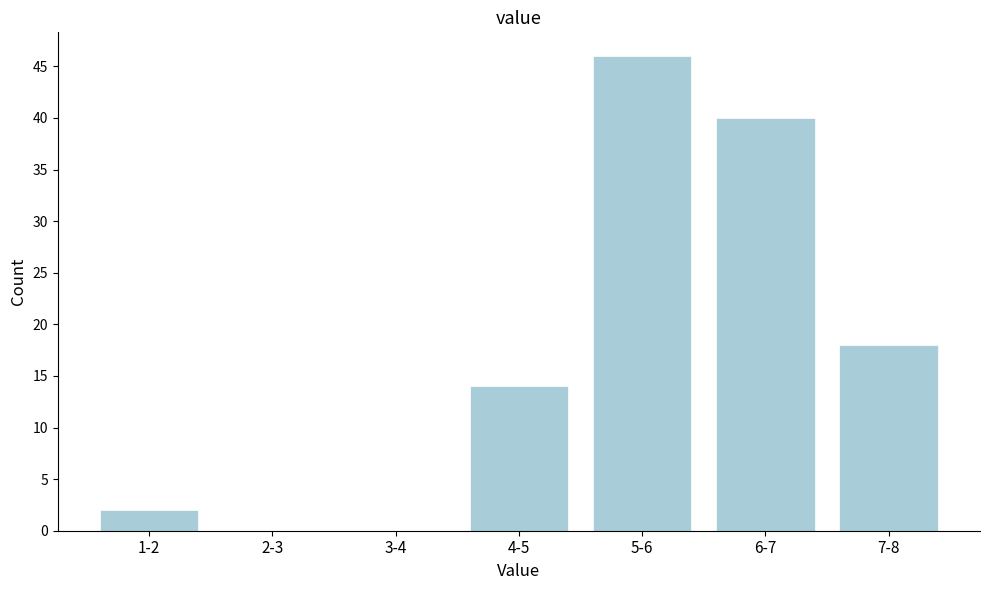

Reading left to right, extract all data points from this chart.

1-2=2	2-3=0	3-4=0	4-5=14	5-6=46	6-7=40	7-8=18